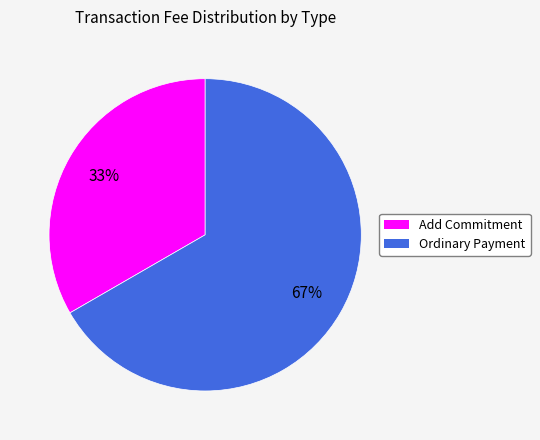

To the nearest percent, what portion does Add Commitment represent?

33%